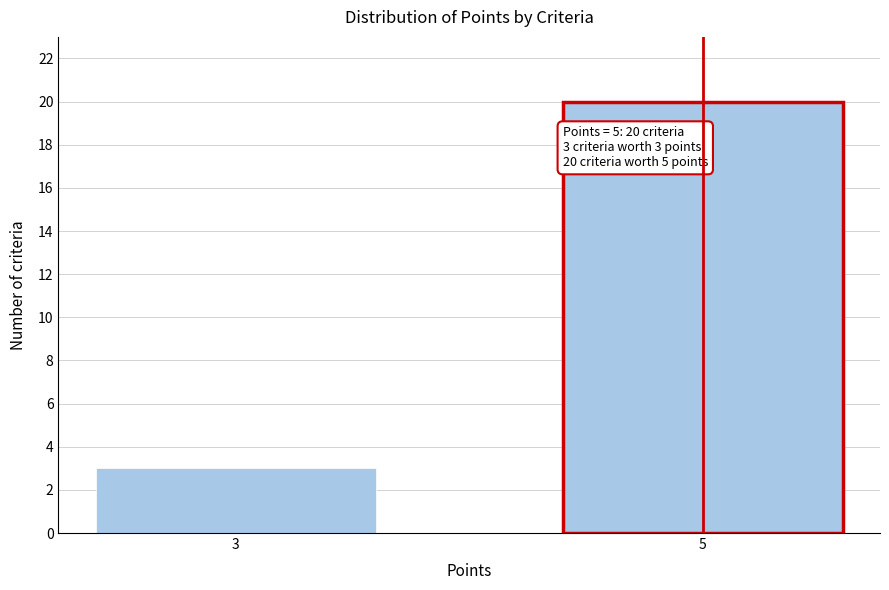

Reading right to left, extract all data points from this chart.

5=20	3=3